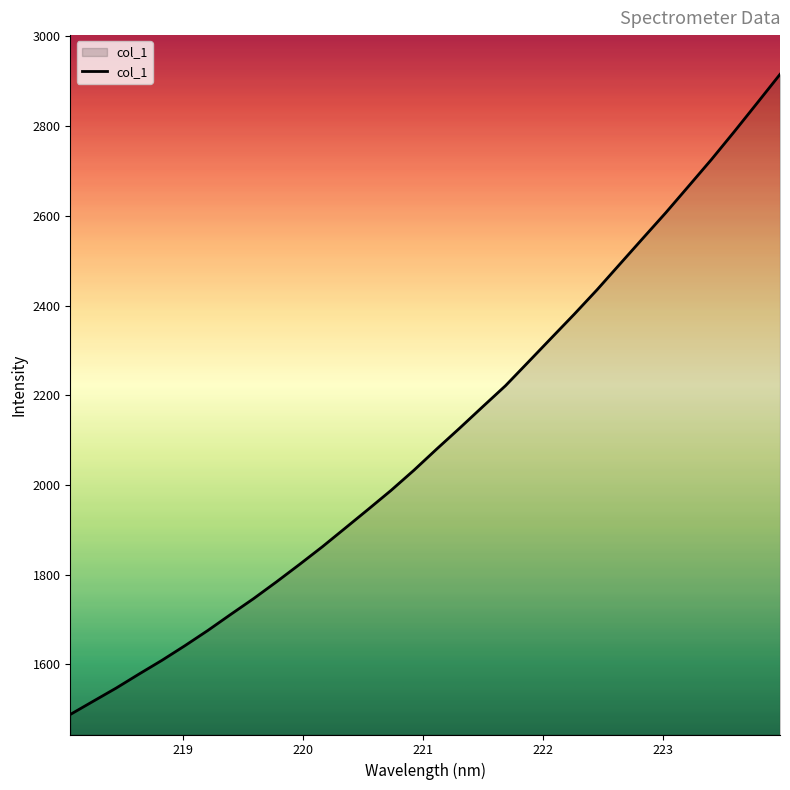

What is the minimum value shown in the chart?

1488.5